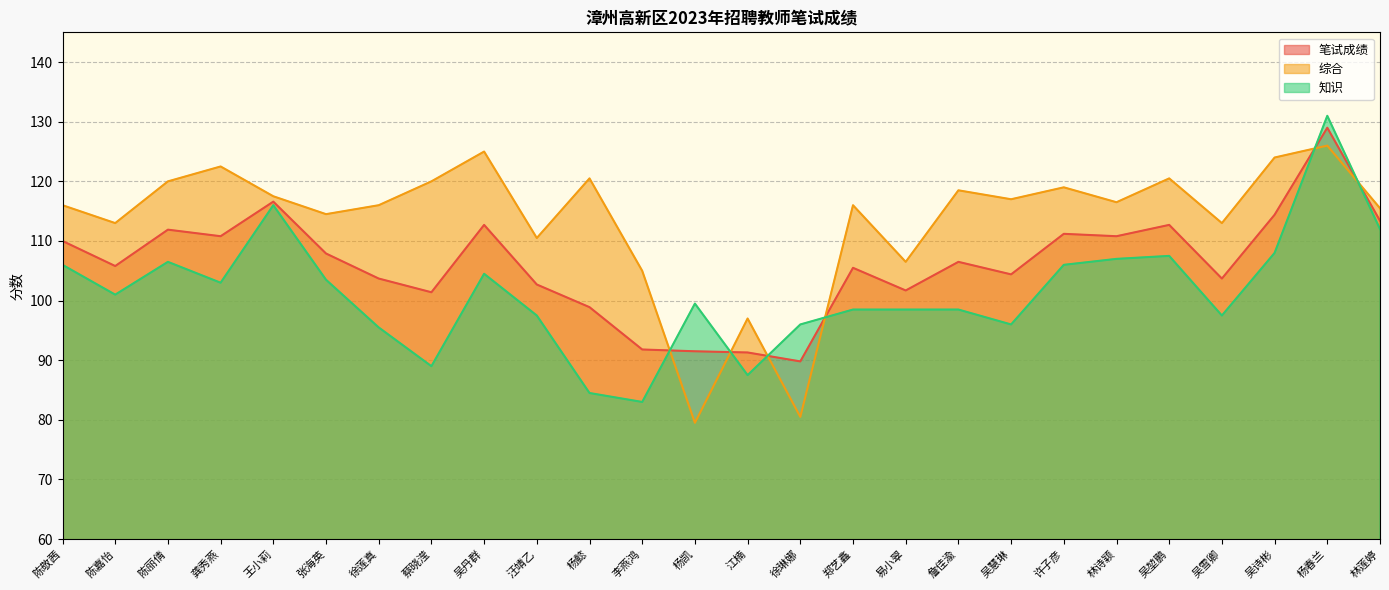

What is the sum of the 知识 values at 陈丽倩 and 江楠?

194.0